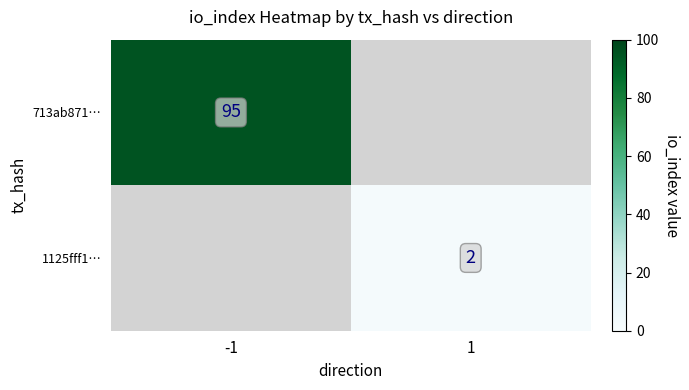

Is it true that 713ab871… equals 64 at -1?

False